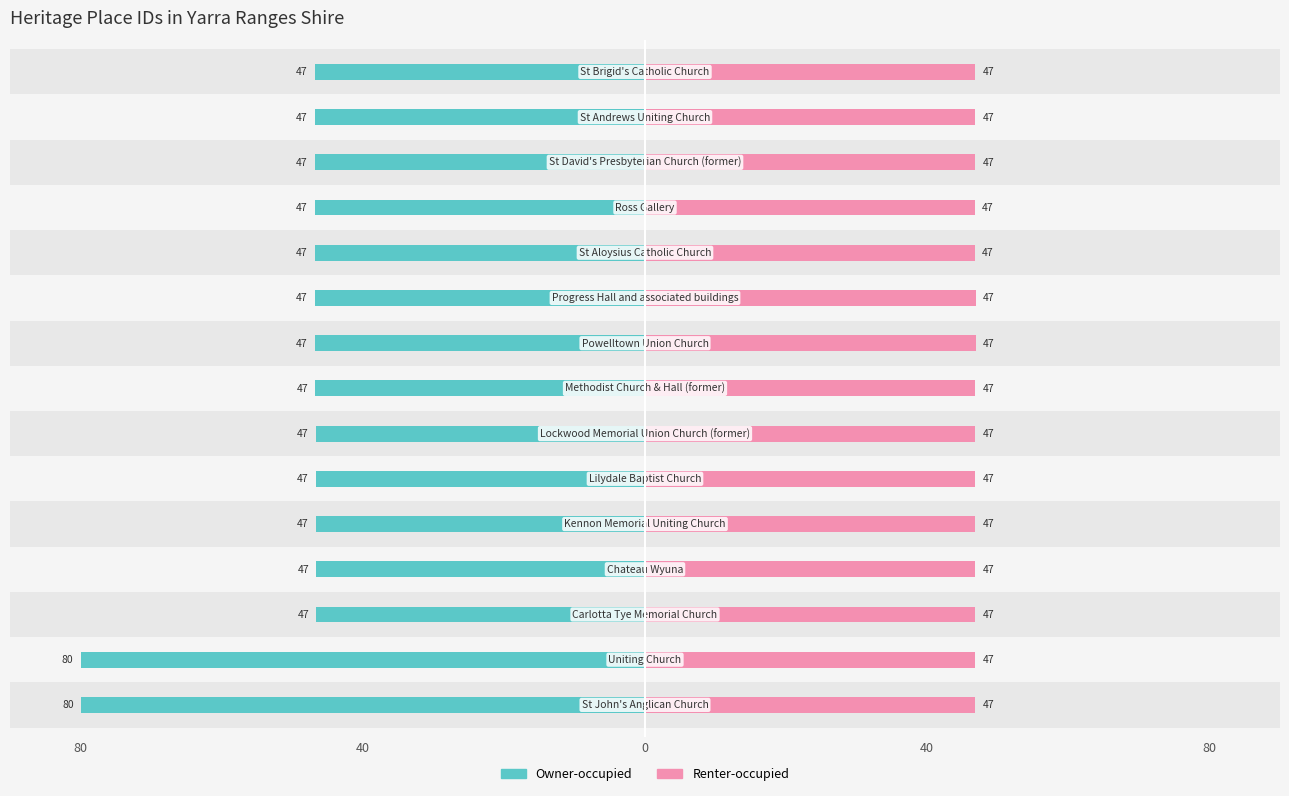

How many bars are there in each group?

2